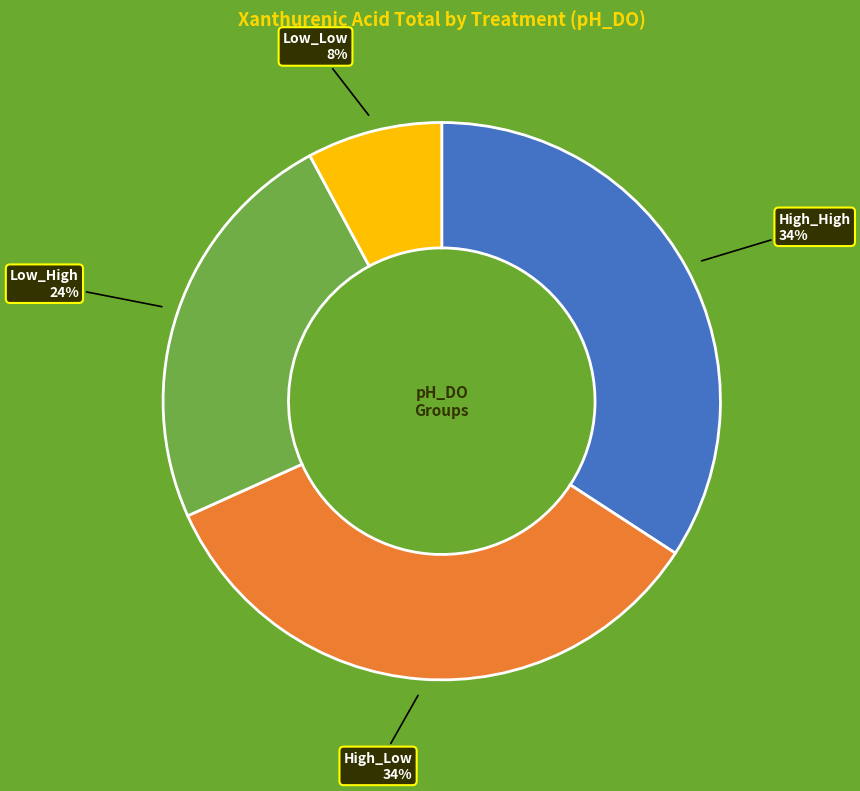

Which has a higher value, High_Low or Low_High?

High_Low